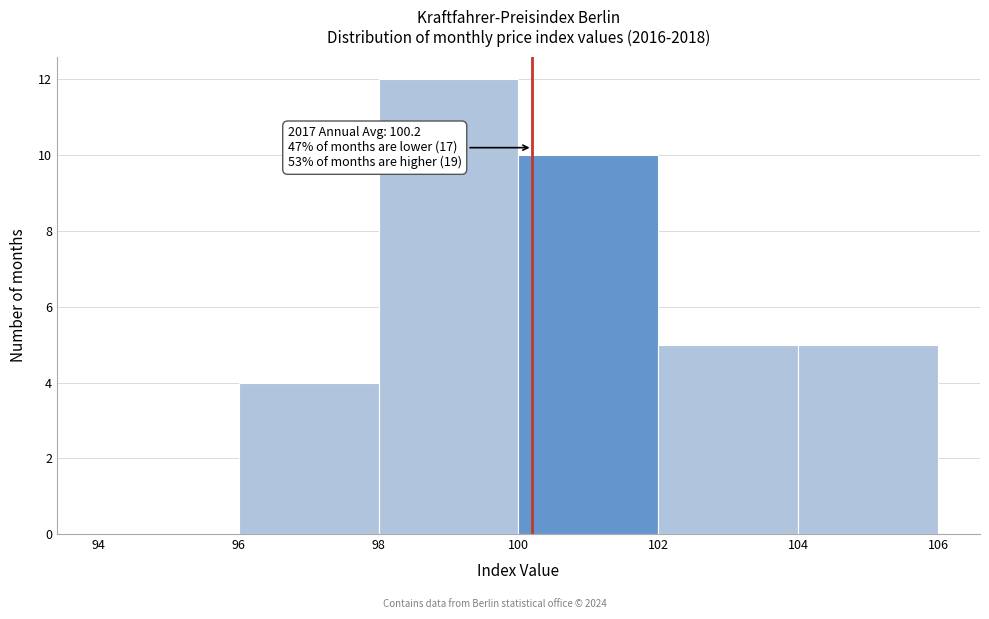

Which range on the x-axis has the tallest bar?

98 to 100